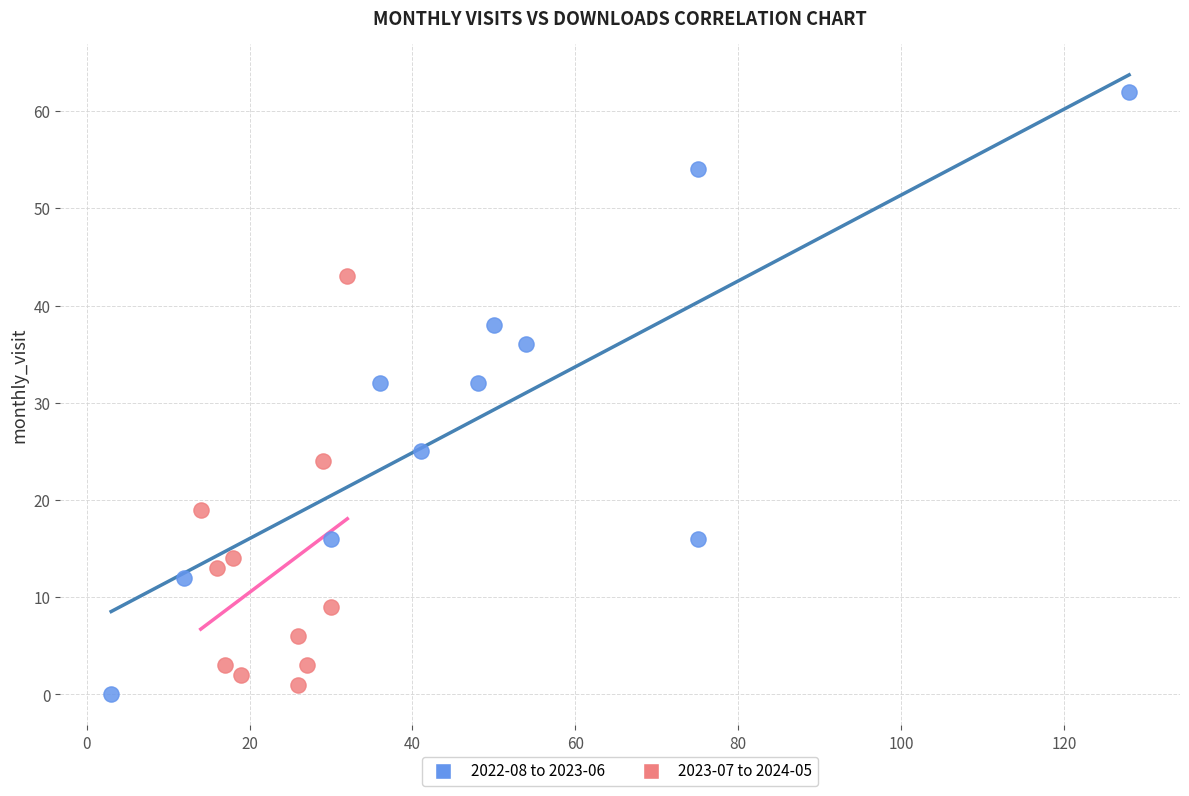

What are all the series names shown in the legend?

2022-08 to 2023-06, 2023-07 to 2024-05